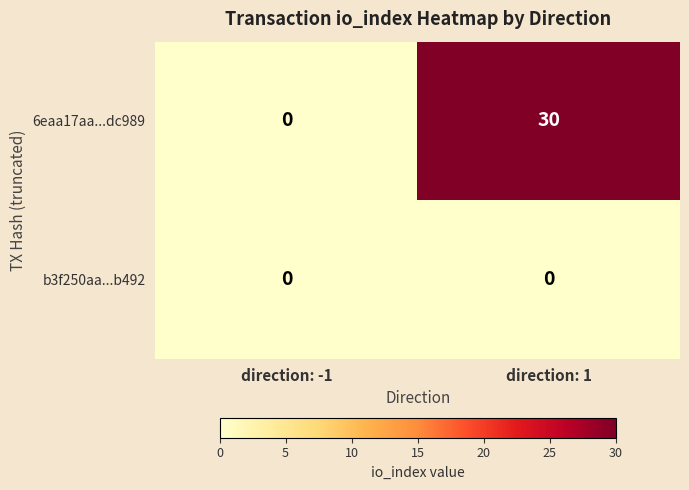

Which series has the largest total across all categories?

6eaa17aa...dc989